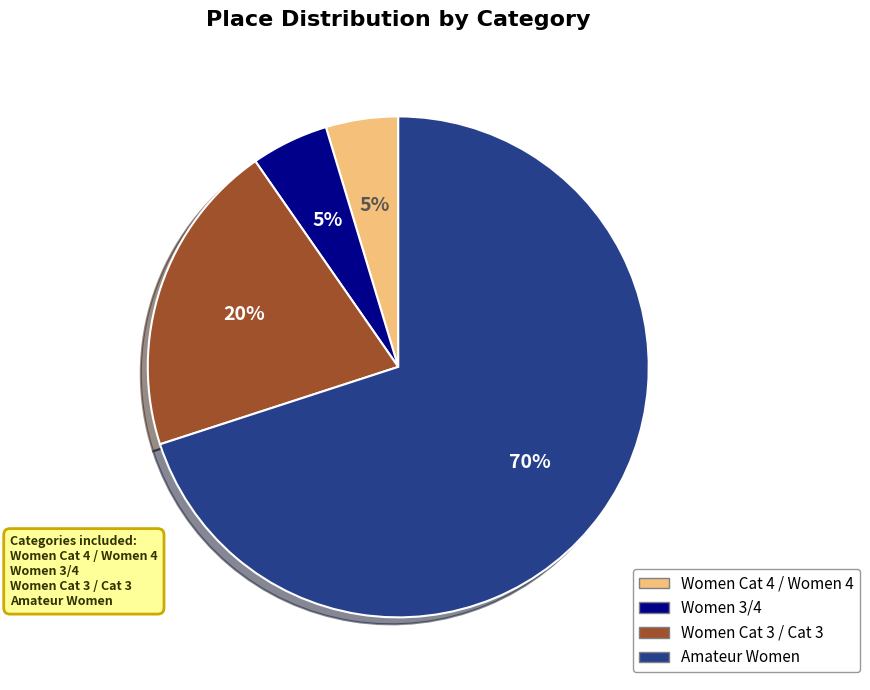

Is there any slice that represents more than half of the pie?

Yes